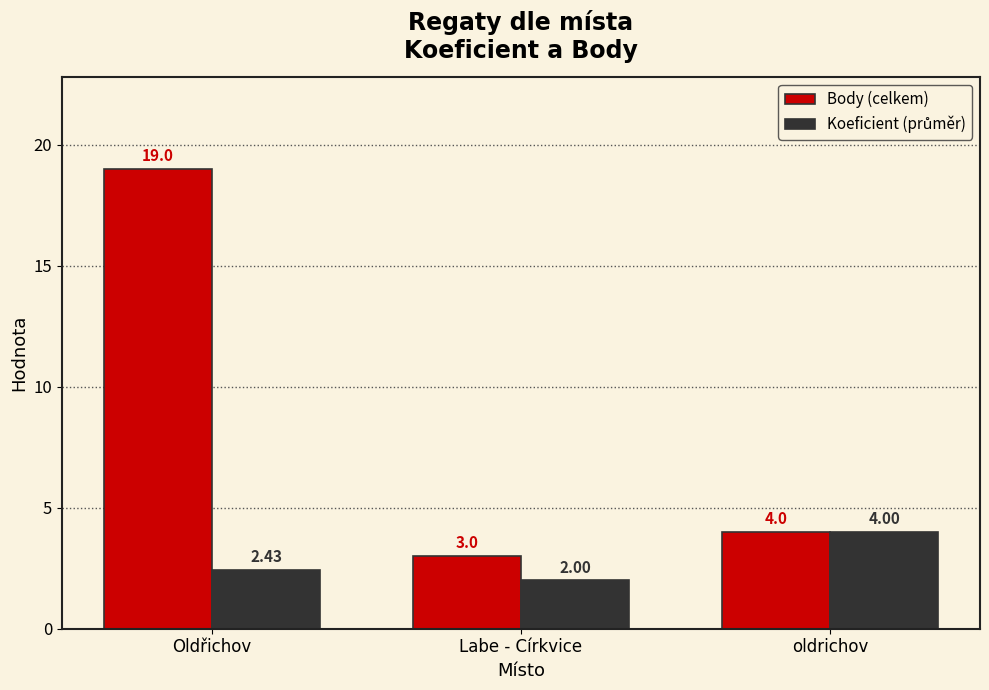

What is the average value of the Body (celkem) series?

8.7